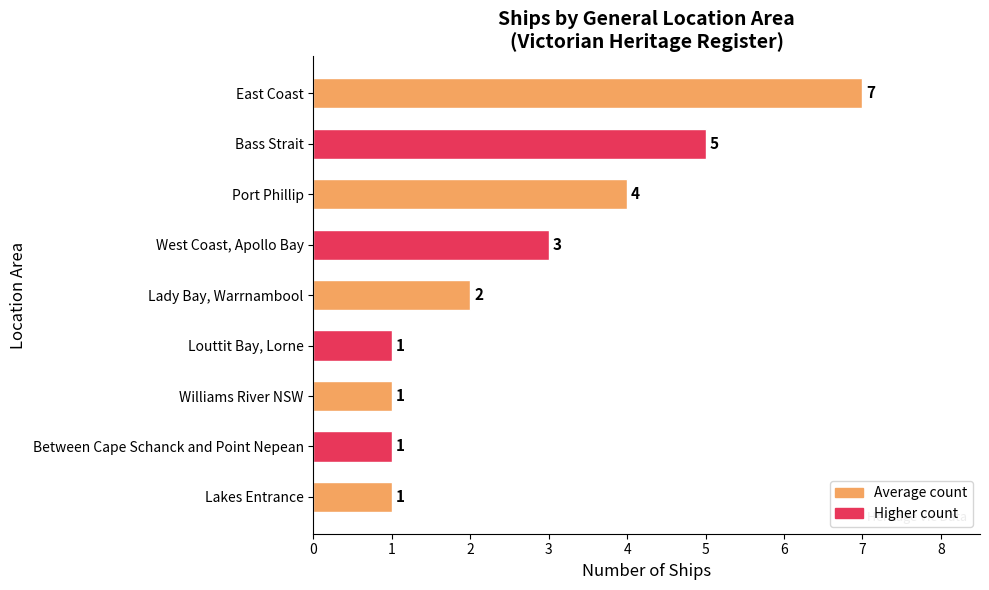

How many categories are shown in the chart?

9